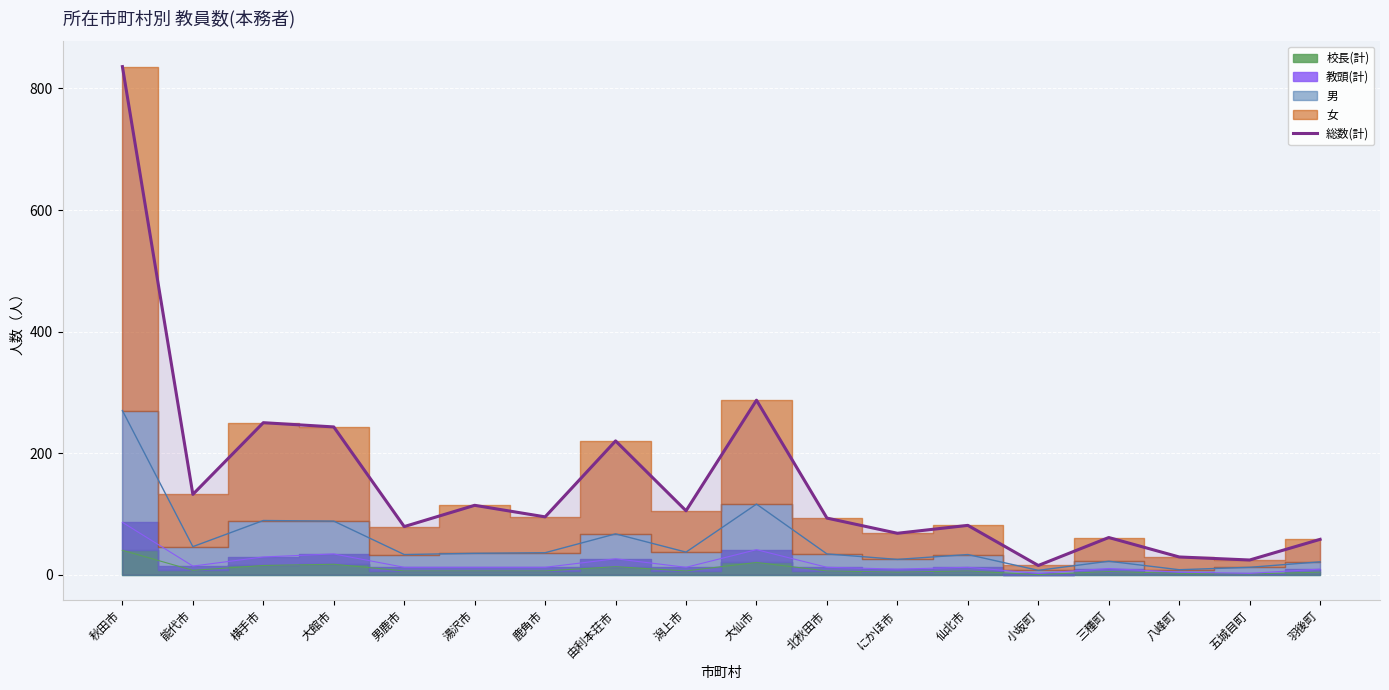

Where is 総数(計) nearest to the value 425?

大仙市